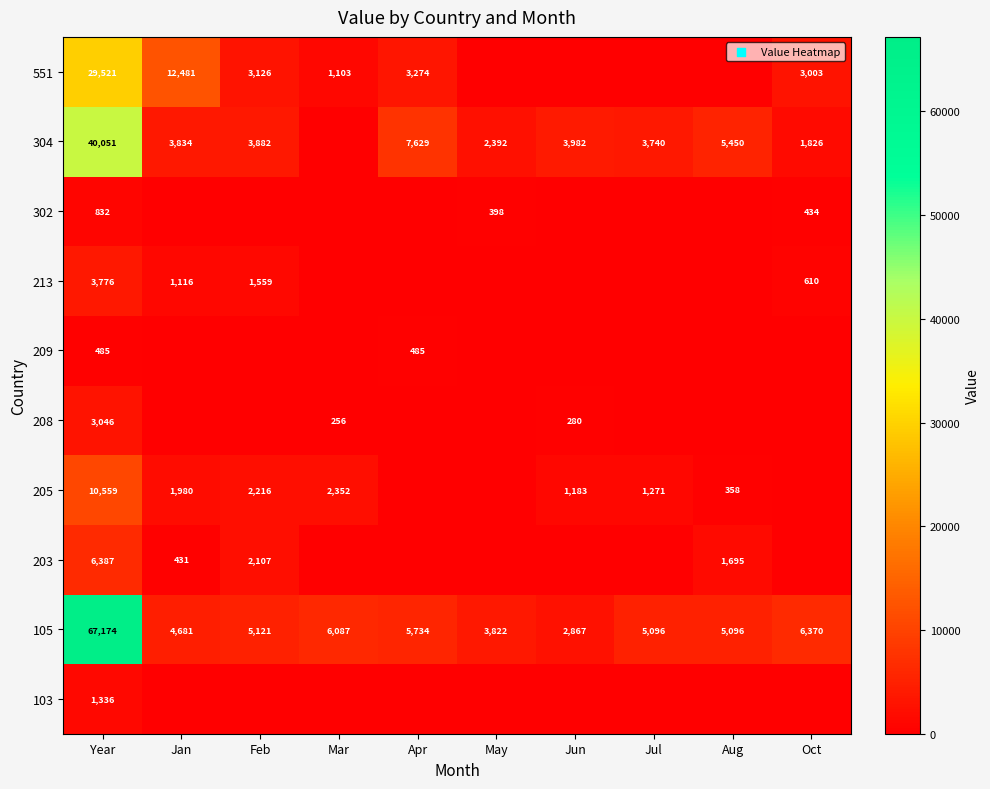

The value of 213 at Feb is 1559. True or false?

True